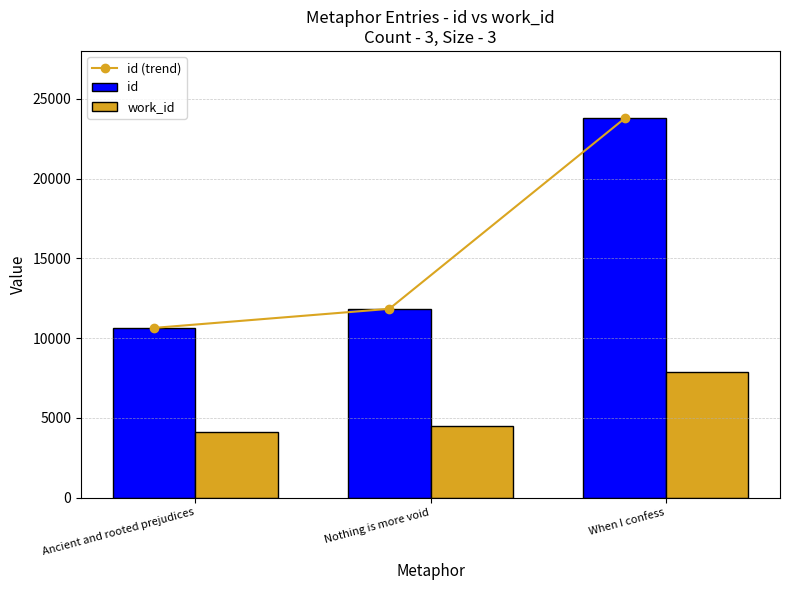

What position from the right is Ancient and rooted prejudices?

3